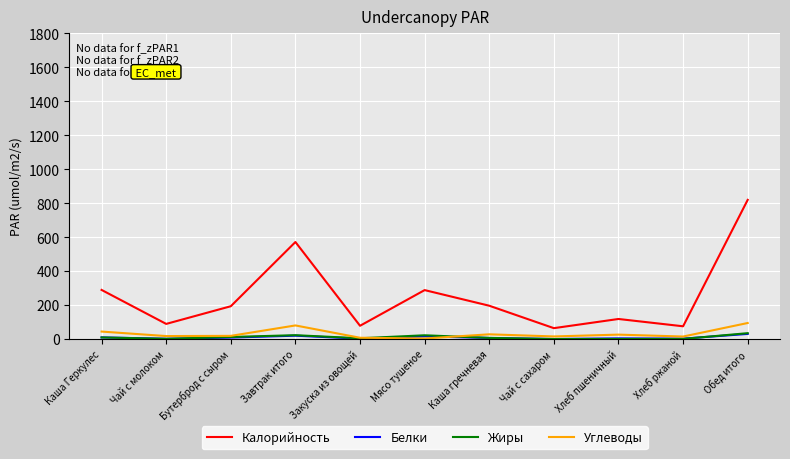

True or false: Калорийность has a value of 138.6 at Закуска из овощей.

False